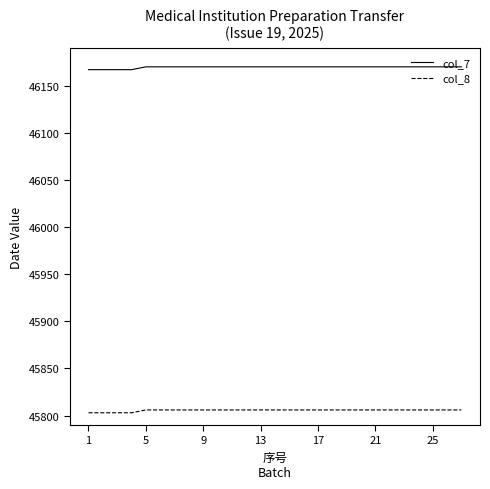

Reading left to right, transcribe all the data shown in this chart.

col_7: 46167	46167	46167	46167	46170	46170	46170	46170	46170	46170	46170	46170	46170	46170	46170	46170	46170	46170	46170	46170	46170	46170	46170	46170	46170	46170	46170
col_8: 45803	45803	45803	45803	45806	45806	45806	45806	45806	45806	45806	45806	45806	45806	45806	45806	45806	45806	45806	45806	45806	45806	45806	45806	45806	45806	45806